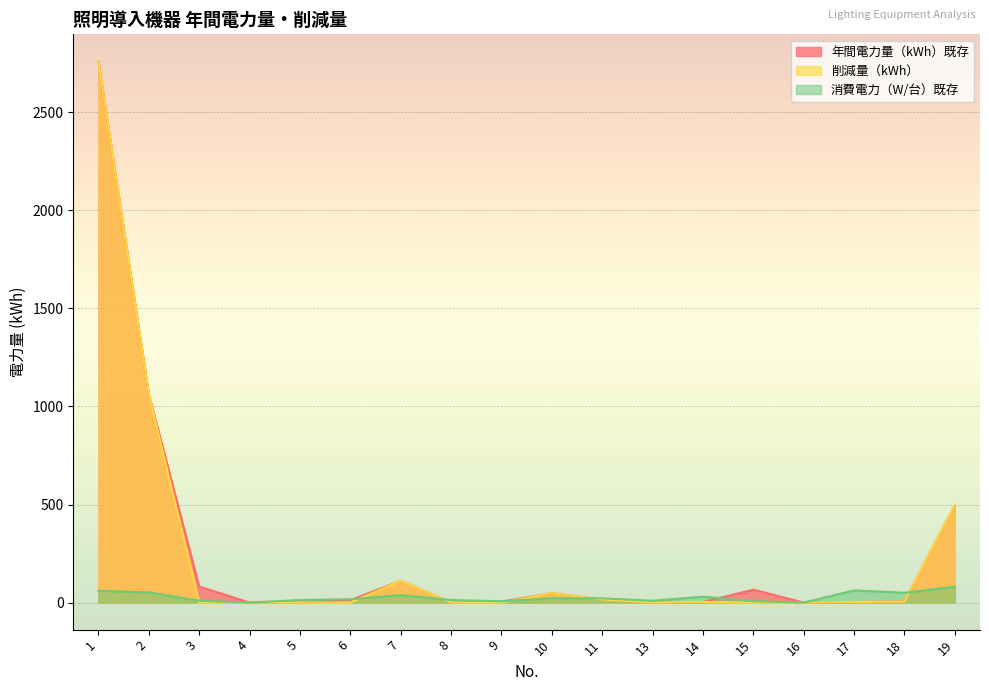

How many interior local peaks does the 年間電力量（kWh）既存 series have?

3